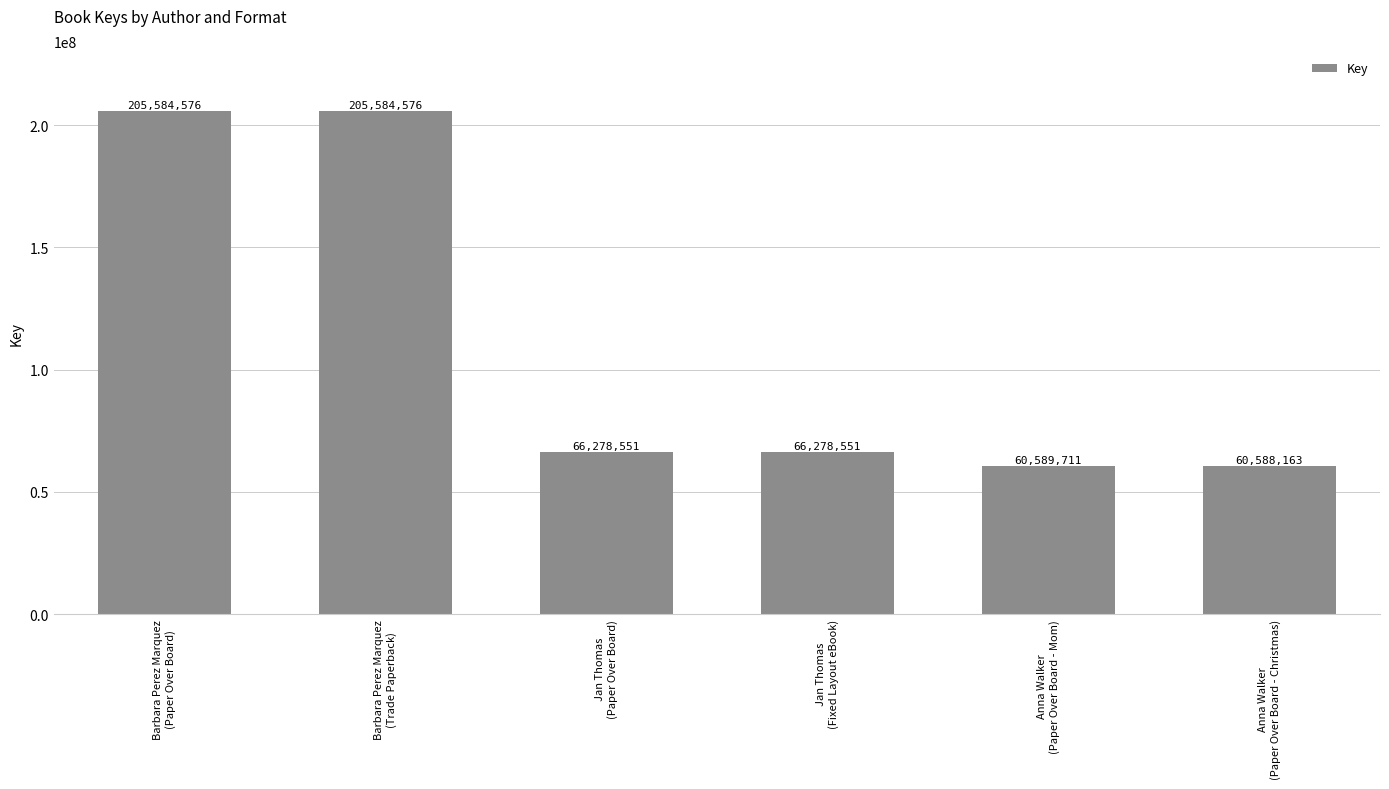

What is the value of the 6th bar from the left?

60588163